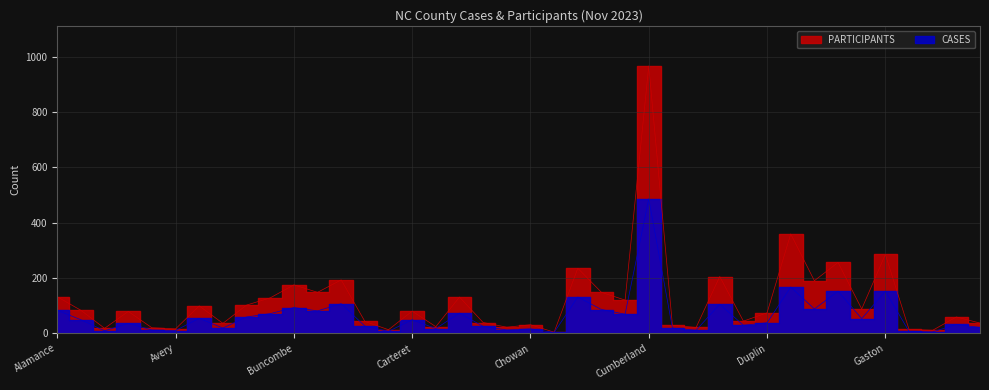

What is the difference between the maximum and second lowest values in the PARTICIPANTS series?

955